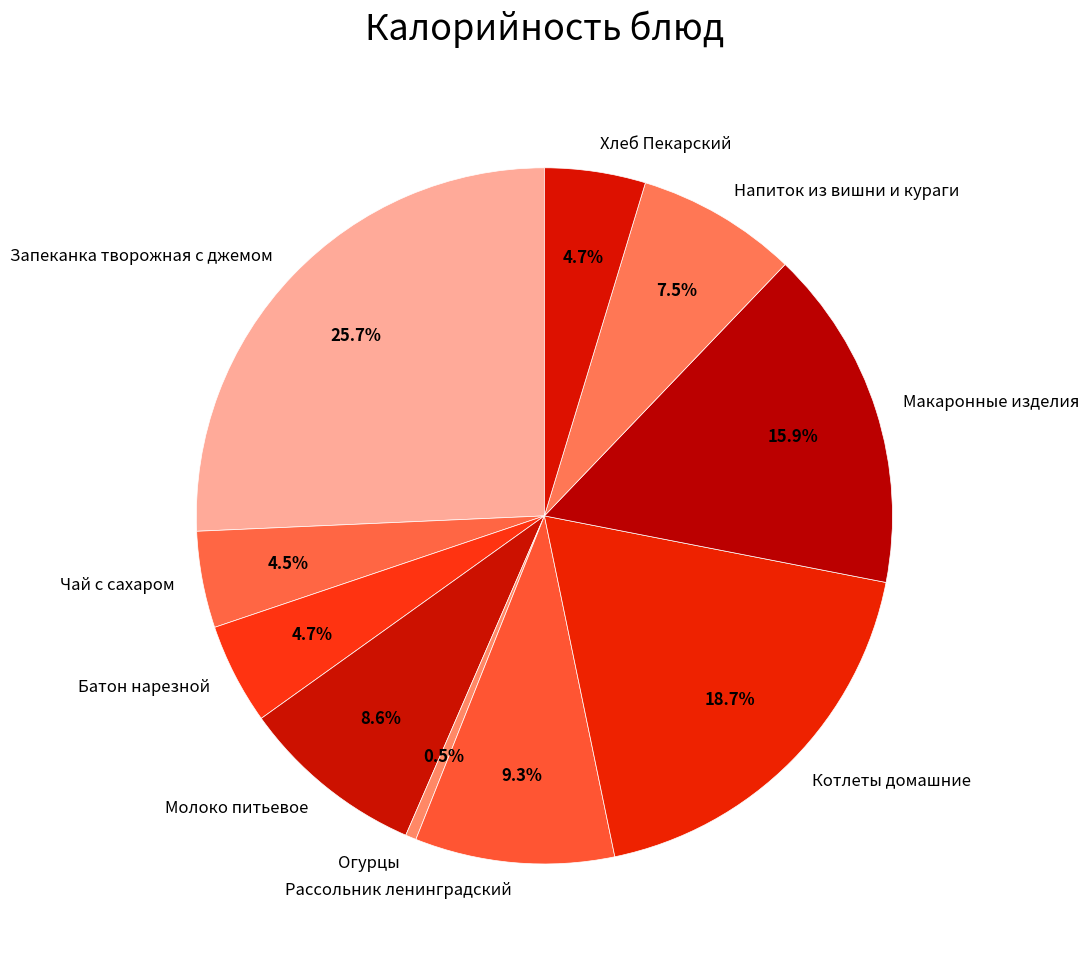

What percentage is the Макаронные изделия slice, to the nearest percent?

16%